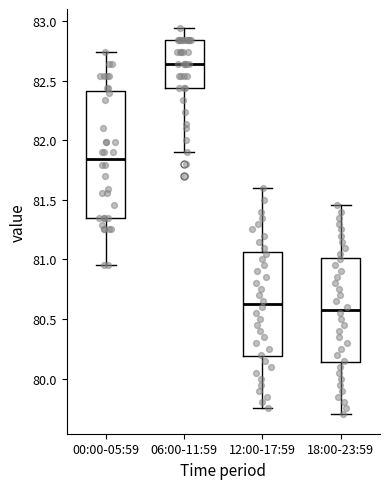

Which box has the lowest median line?

18:00-23:59